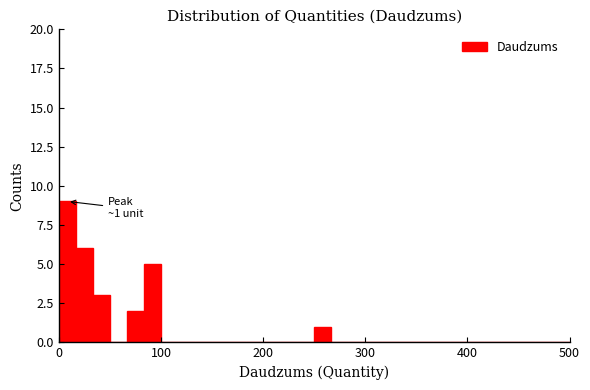

Read against the x-axis, roughly where is the centre of the tallest bar?

10